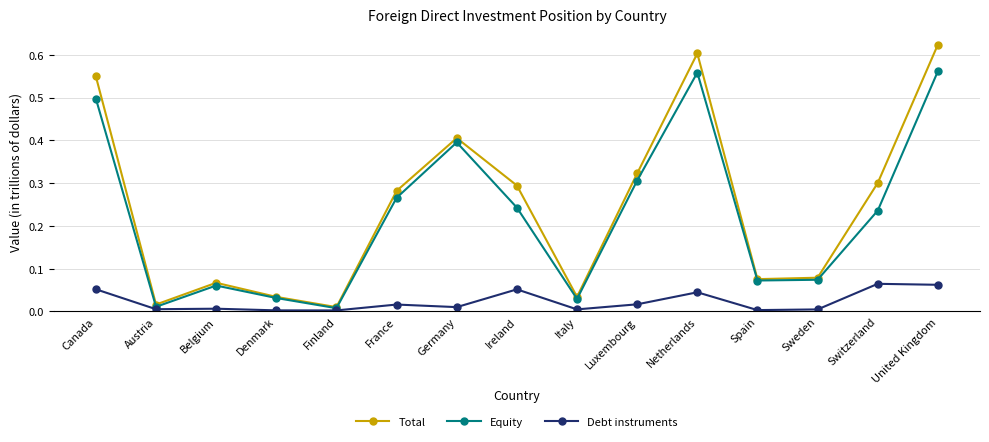

What is the label of the 13th point from the right?

Belgium